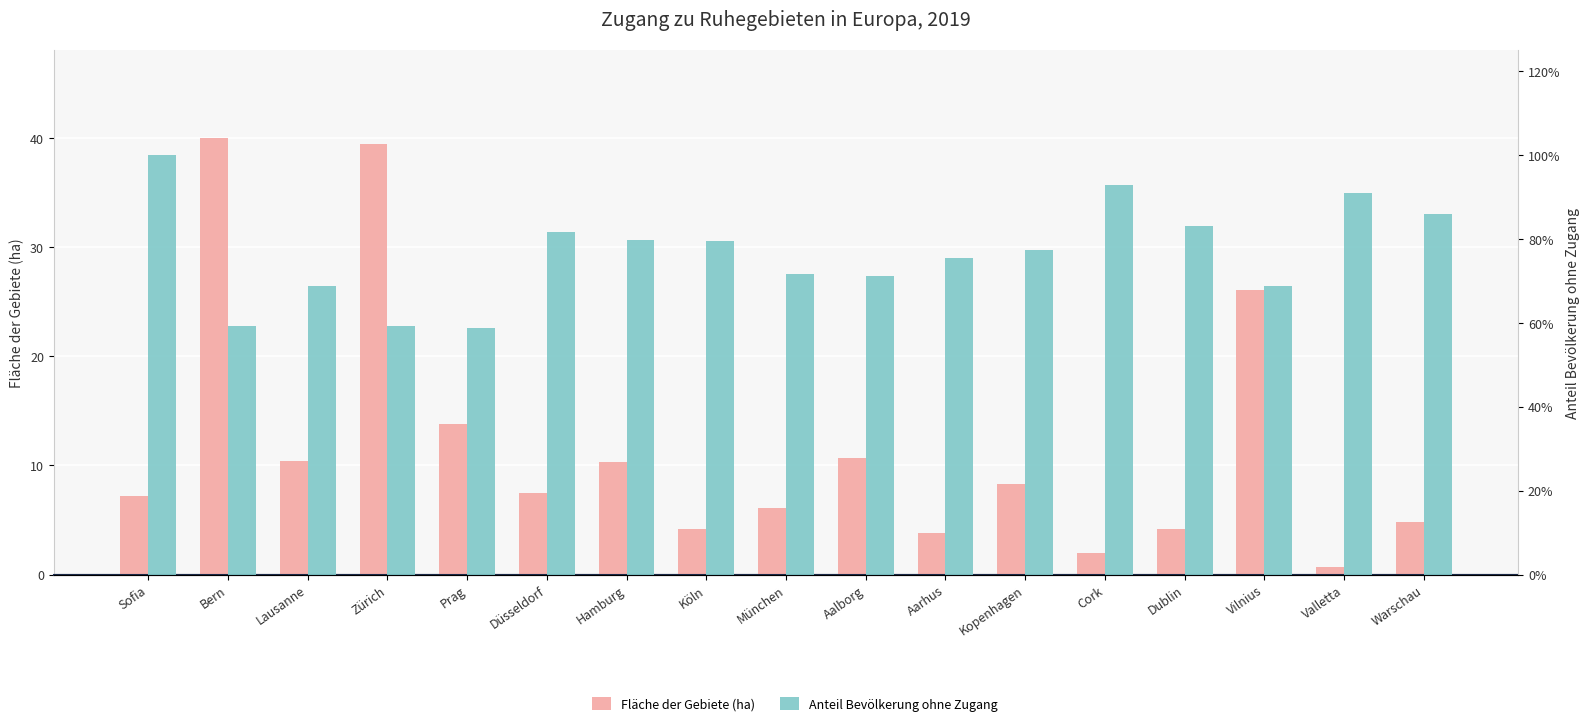

What is the total value across all series at Prag?

14.3